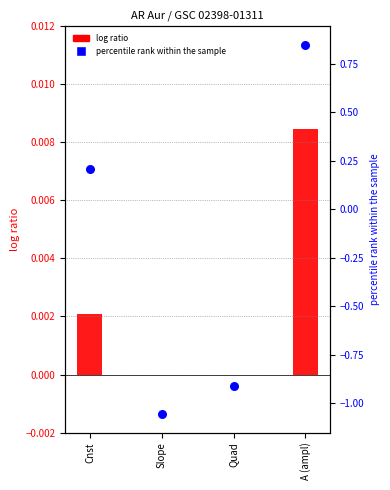

Which series has the largest Y range (max minus min)?

percentile rank within the sample